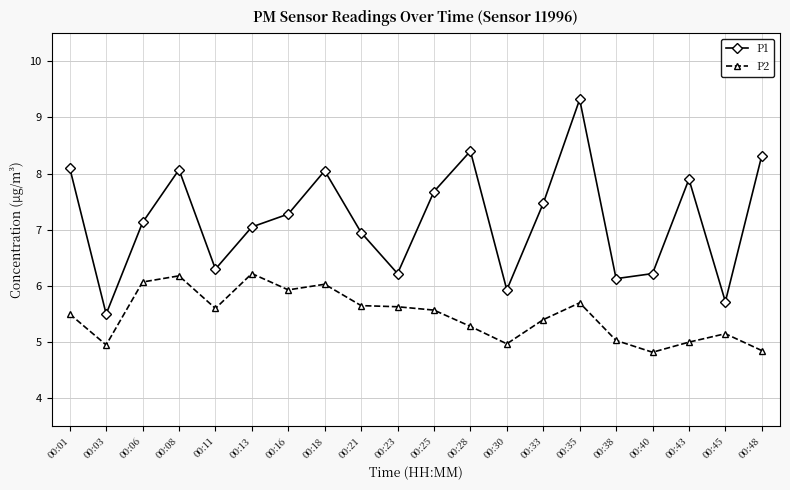

Is the value of P1 at 00:48 greater than the value of P2 at 00:35?

Yes